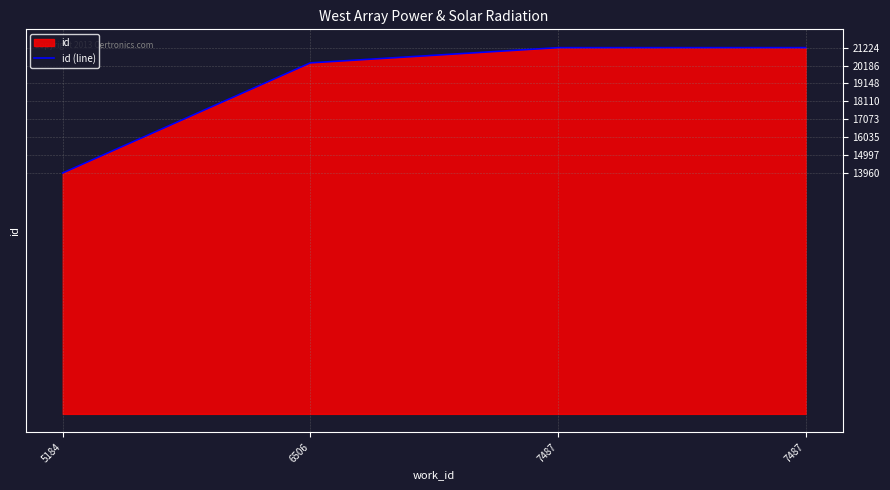

Rank the categories by value from lowest to highest.

5184, 6506, 7487, 7487